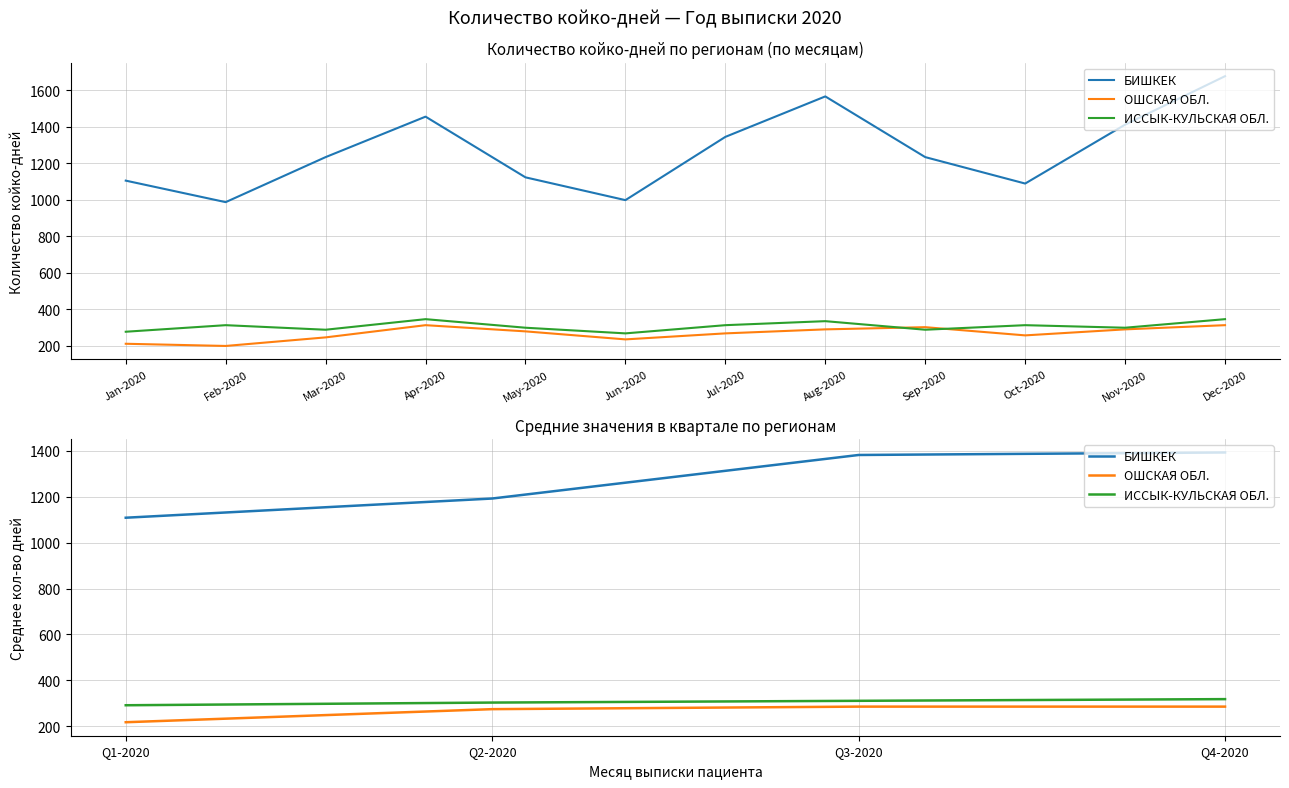

True or false: БИШКЕК has more than 0 interior local peaks.

False